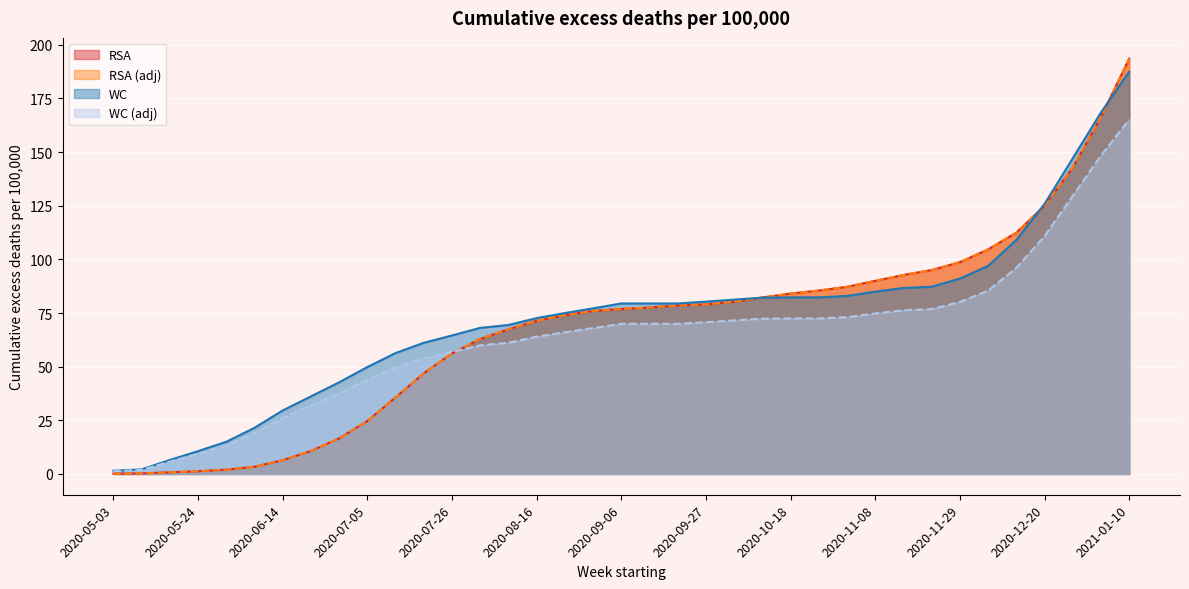

What is the sum of all RSA (adj) values?

2509.0